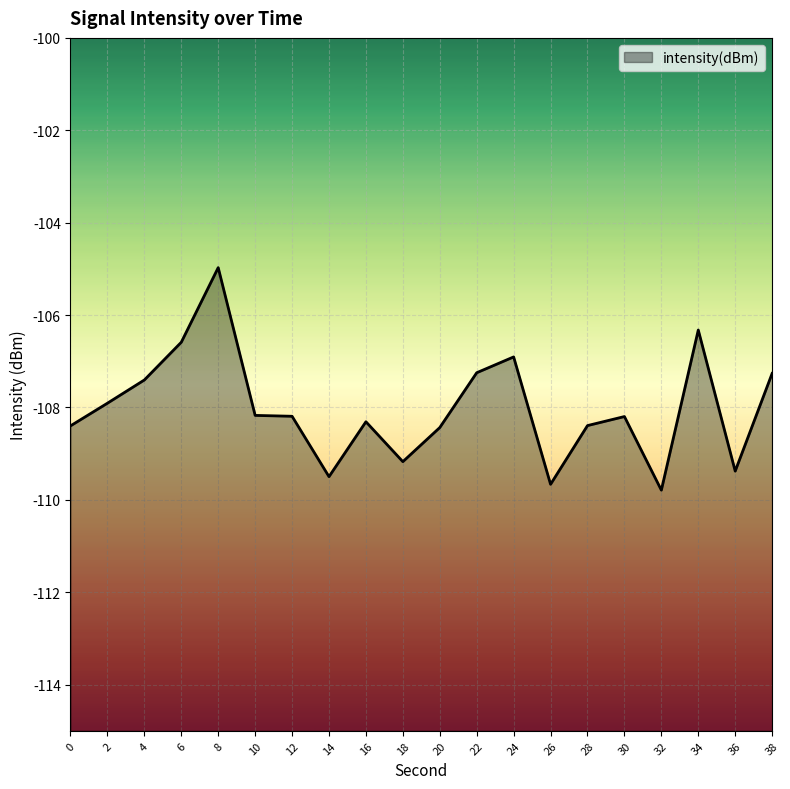

What value does the data have at 34?

-106.3